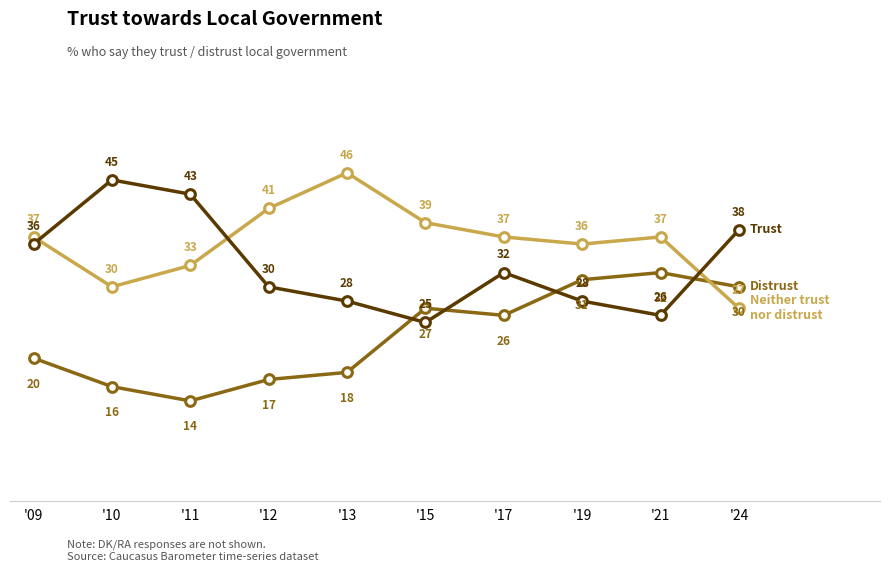

What is the total value across all series at '19?

95